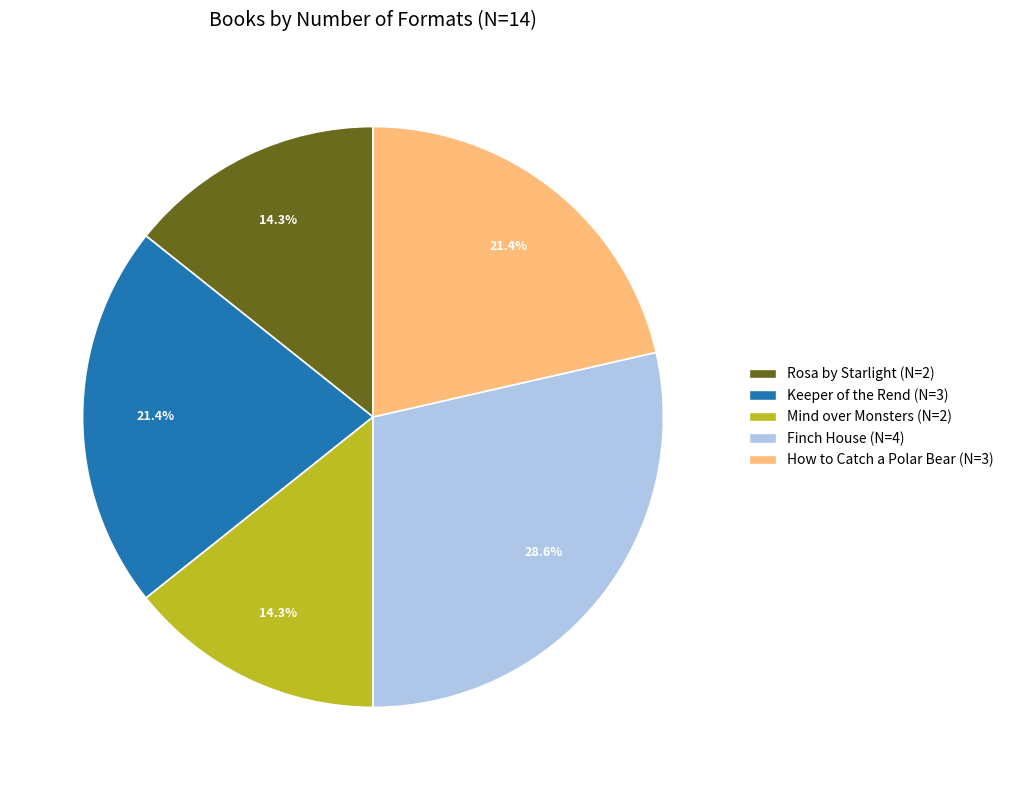

What is the largest slice in the pie chart?

Finch House